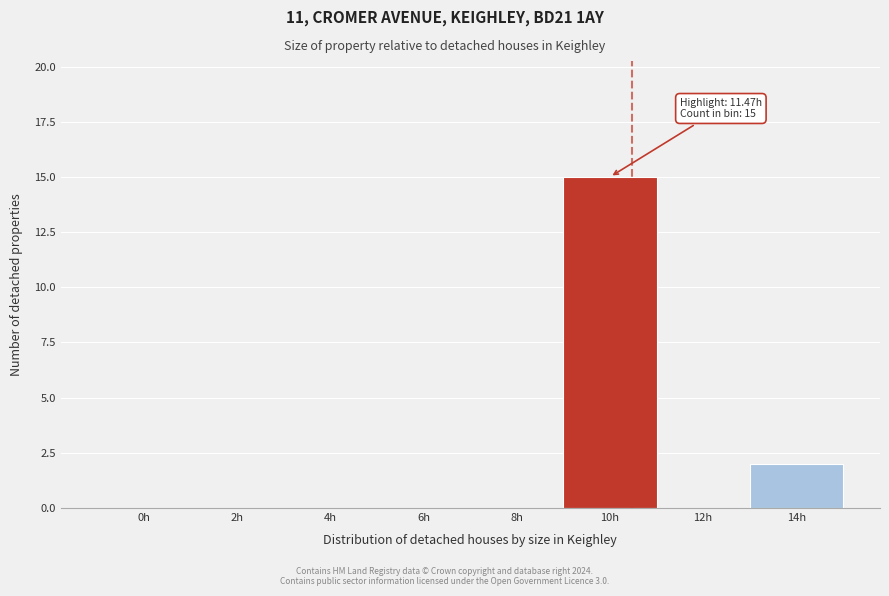

Reading left to right, what are all the values shown in this chart?

0h=0	2h=0	4h=0	6h=0	8h=0	10h=15	12h=0	14h=2